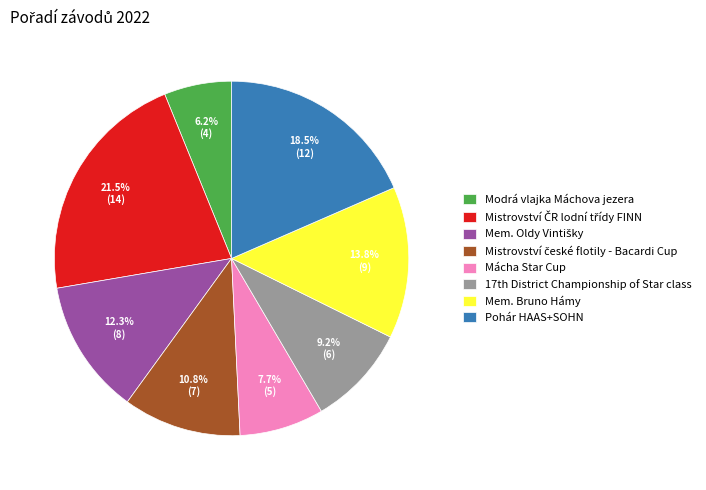

Which category has the smallest portion of the pie?

Modrá vlajka Máchova jezera